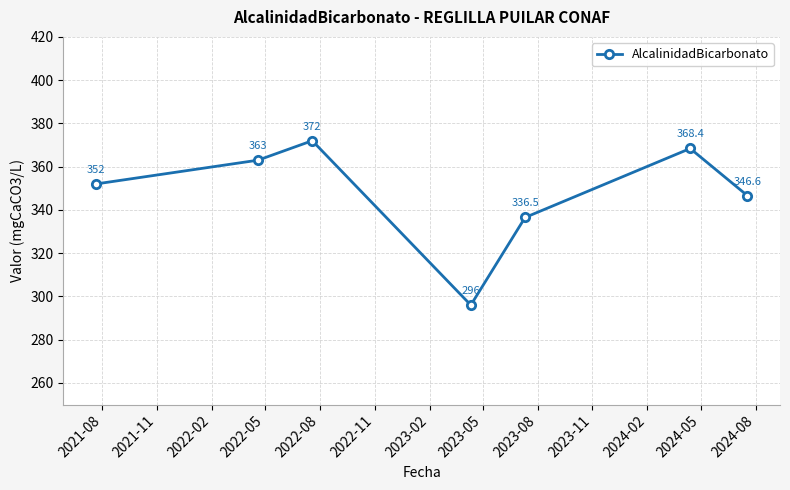

What is the smallest value displayed?

296.0